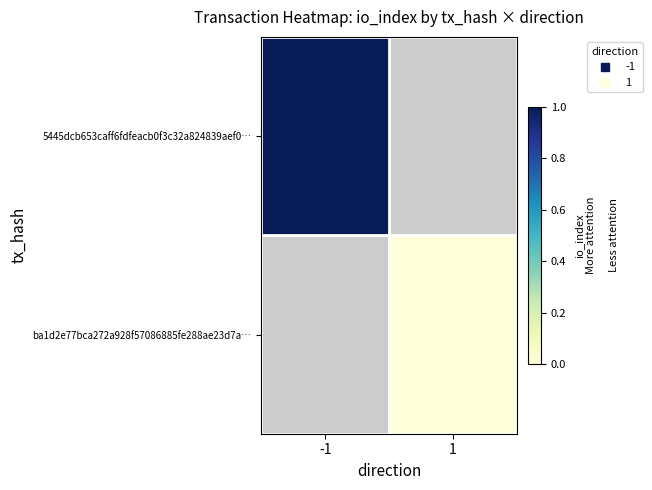

True or false: 5445dcb653caff6fdfeacb0f3c32a824839aef0… has a value of 1.0 at -1.

True